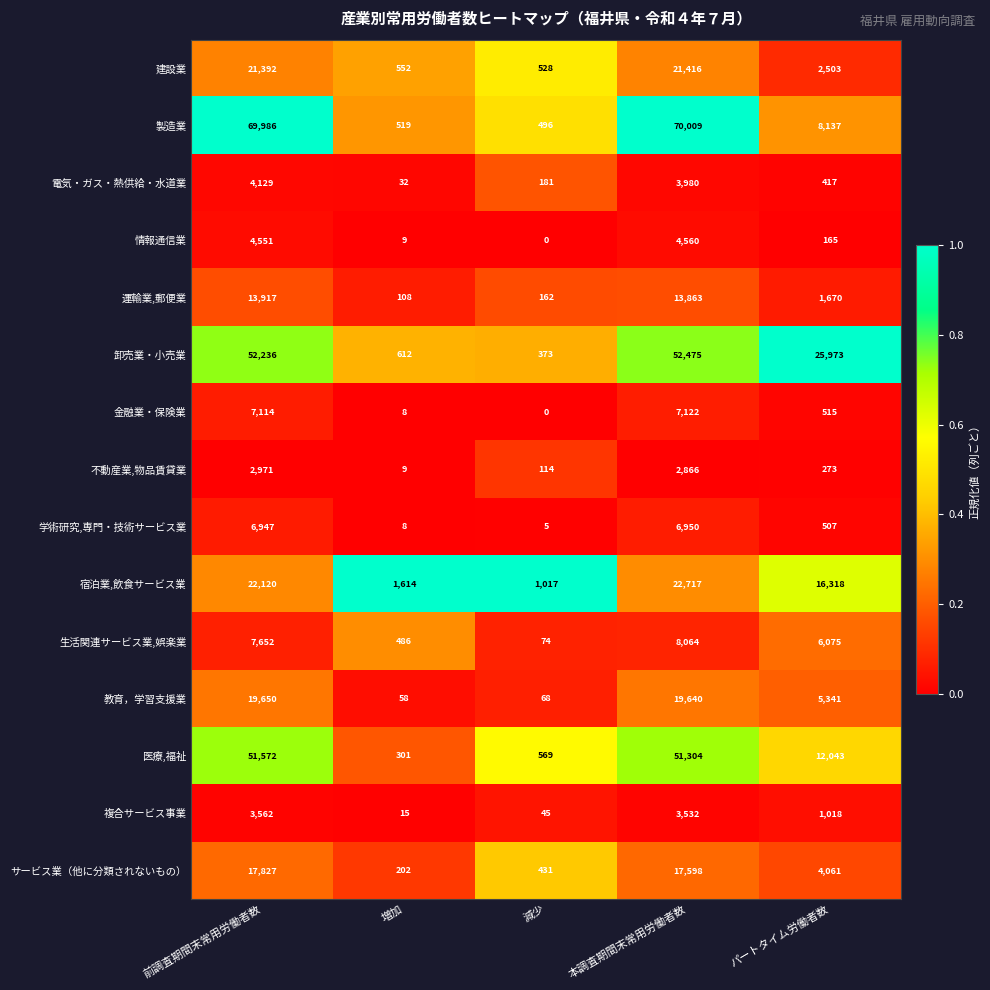

The value of 医療,福祉 at 本調査期間末常用労働者数 is 51304. True or false?

True